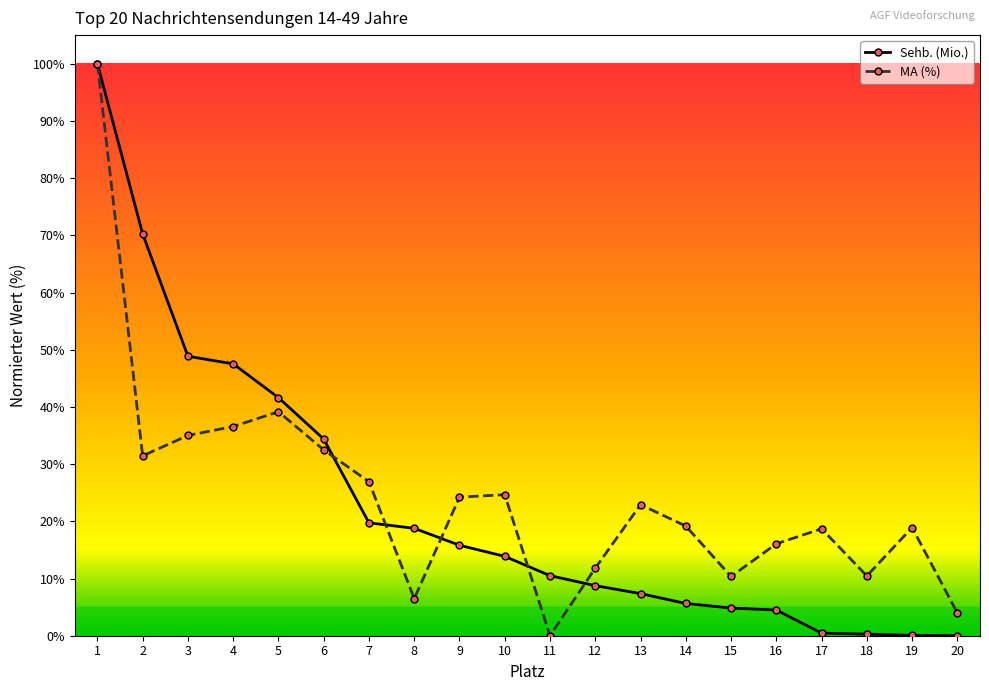

At which category does MA (%) reach its first local peak?

5